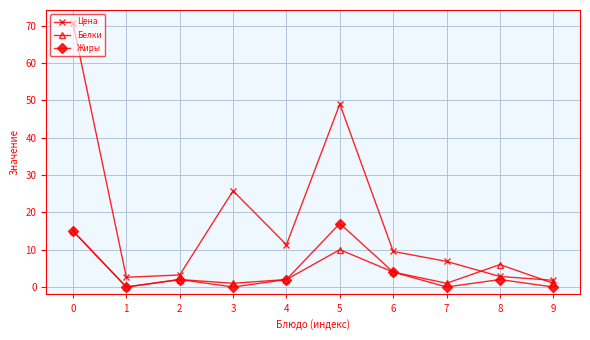

True or false: Жиры and Цена cross at least once.

False